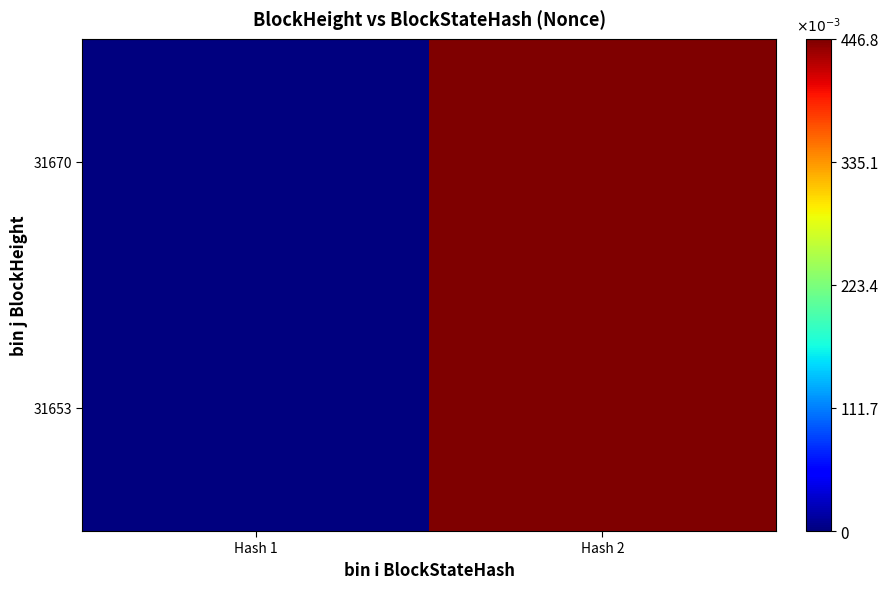

Reading left to right, what are all the values shown in this chart?

31670: Hash 1=0.0	Hash 2=0.4
31653: Hash 1=0.0	Hash 2=0.4